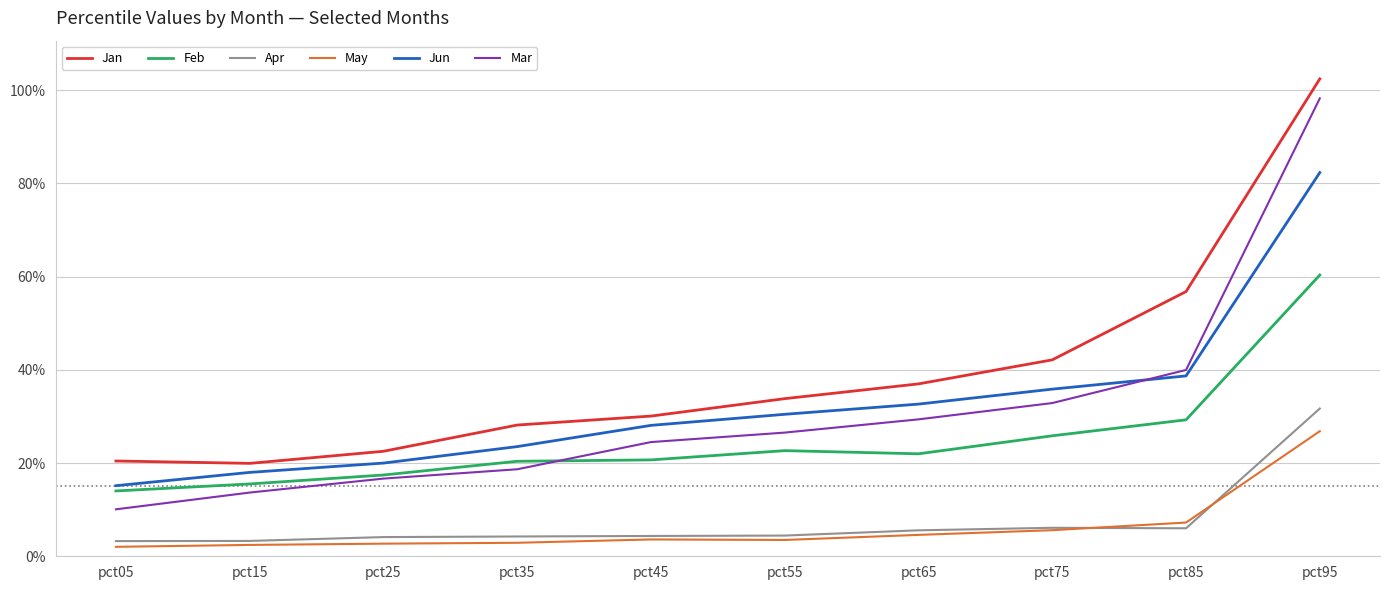

Between pct65 and pct75, which series saw the biggest shift?

Jan